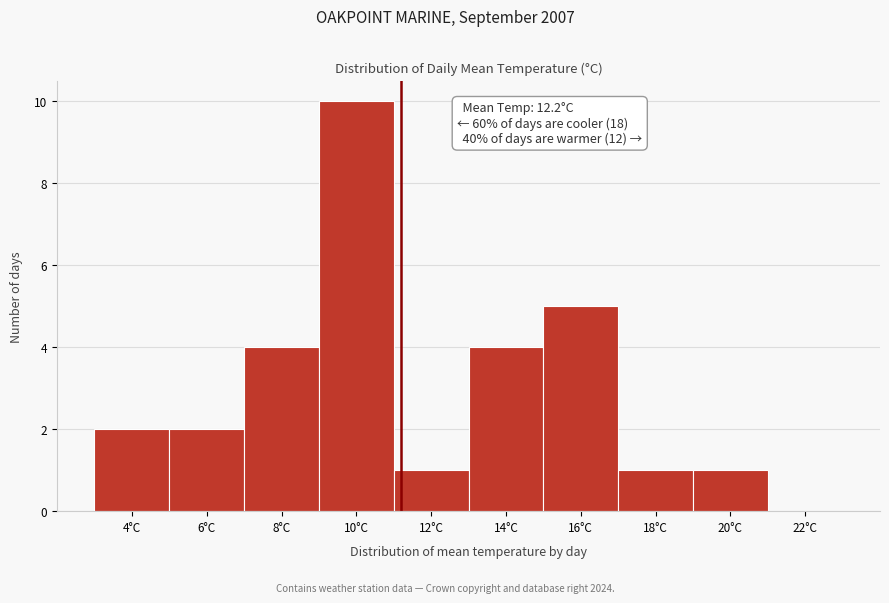

Reading left to right, what are all the values shown in this chart?

4°C=2	6°C=2	8°C=4	10°C=10	12°C=1	14°C=4	16°C=5	18°C=1	20°C=1	22°C=0